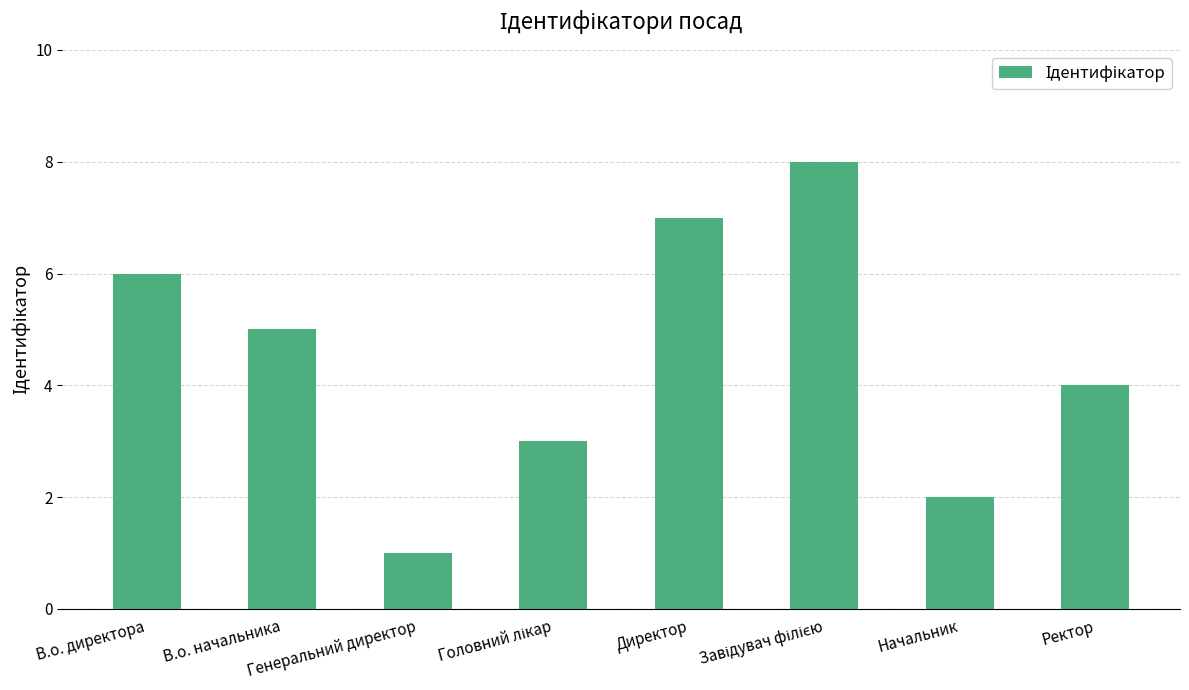

What is the sum of all values?

36